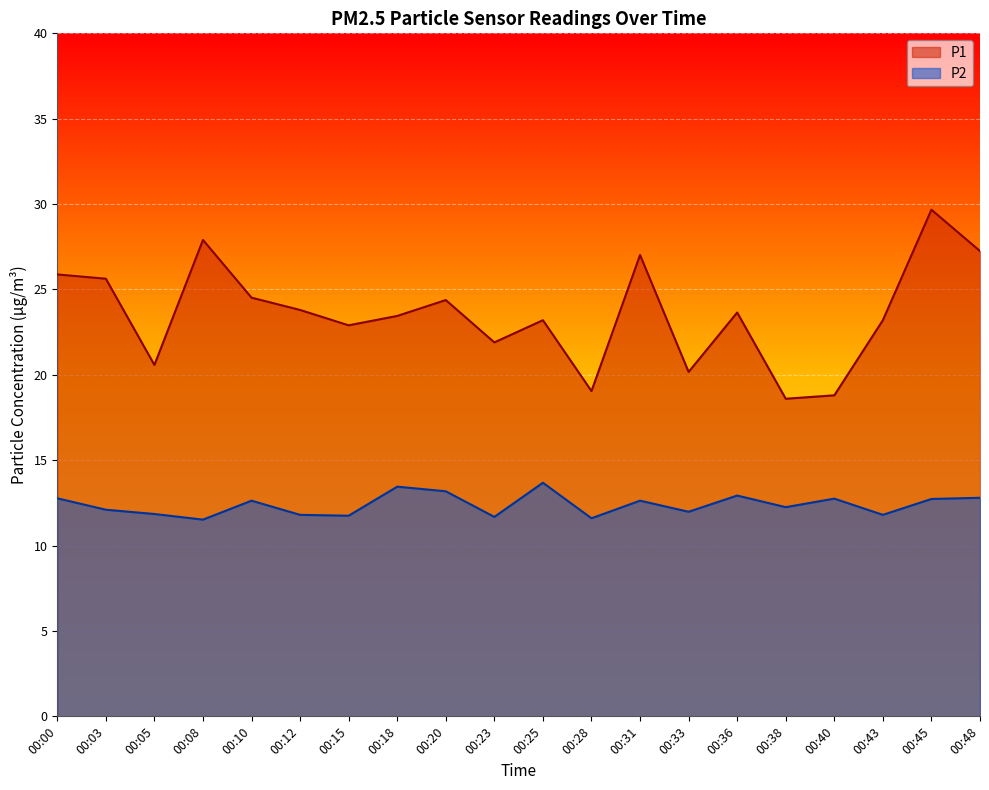

At which label does P1 first exceed 23?

00:00